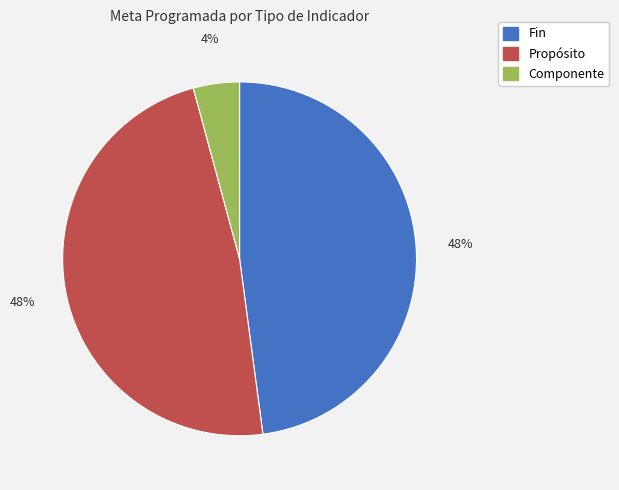

How many segments does this pie chart have?

3